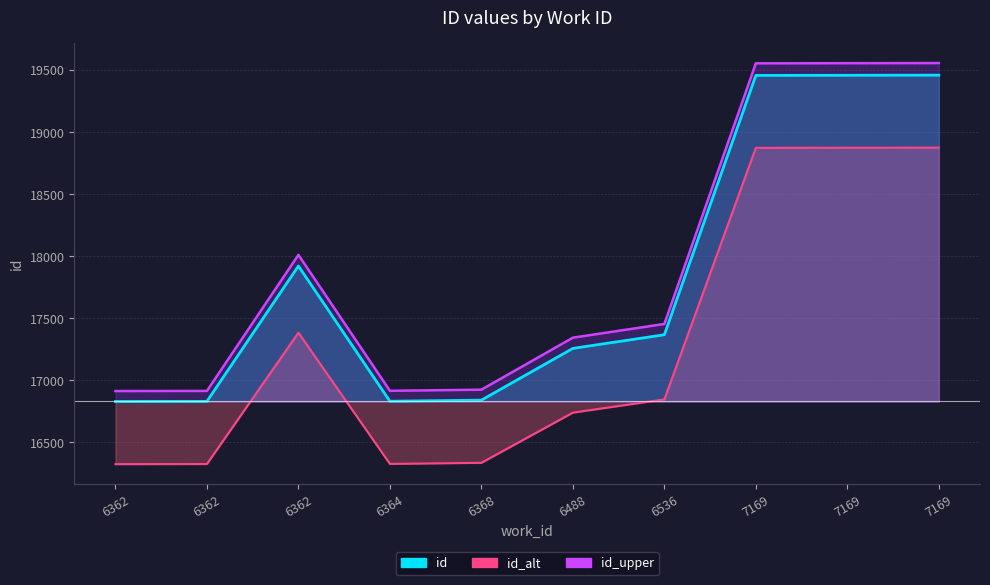

Reading left to right, transcribe all the data shown in this chart.

id_line: 16829.0	16830.0	17921.0	16831.0	16840.0	17257.0	17367.0	19457.0	19458.0	19459.0
id_alt_line: 16324.1	16325.1	17383.4	16326.1	16334.8	16739.3	16846.0	18873.3	18874.3	18875.2
id_upper_line: 16913.1	16914.1	18010.6	16915.2	16924.2	17343.3	17453.8	19554.3	19555.3	19556.3